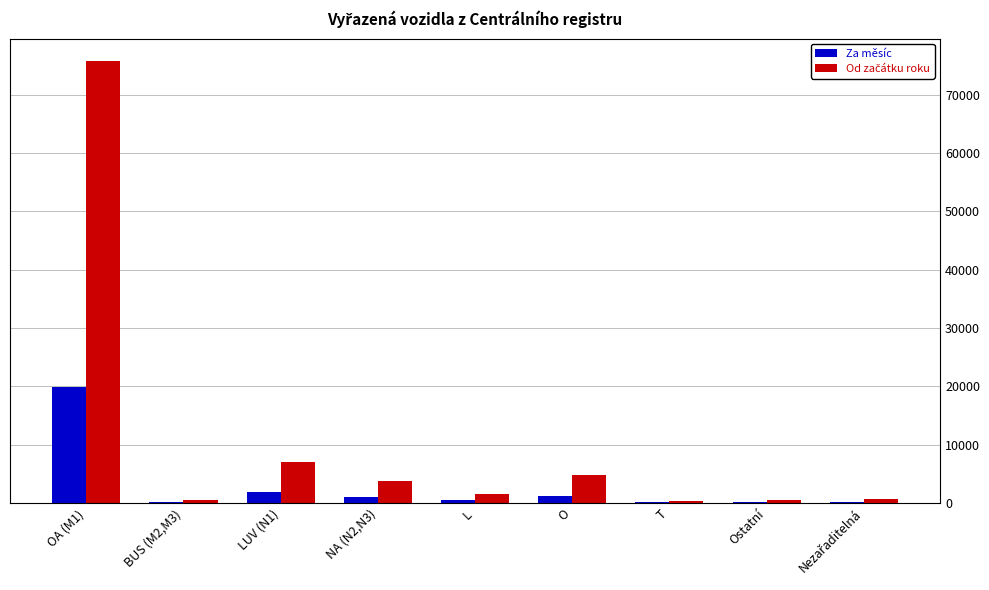

At which category is the sum across all series the highest?

OA (M1)